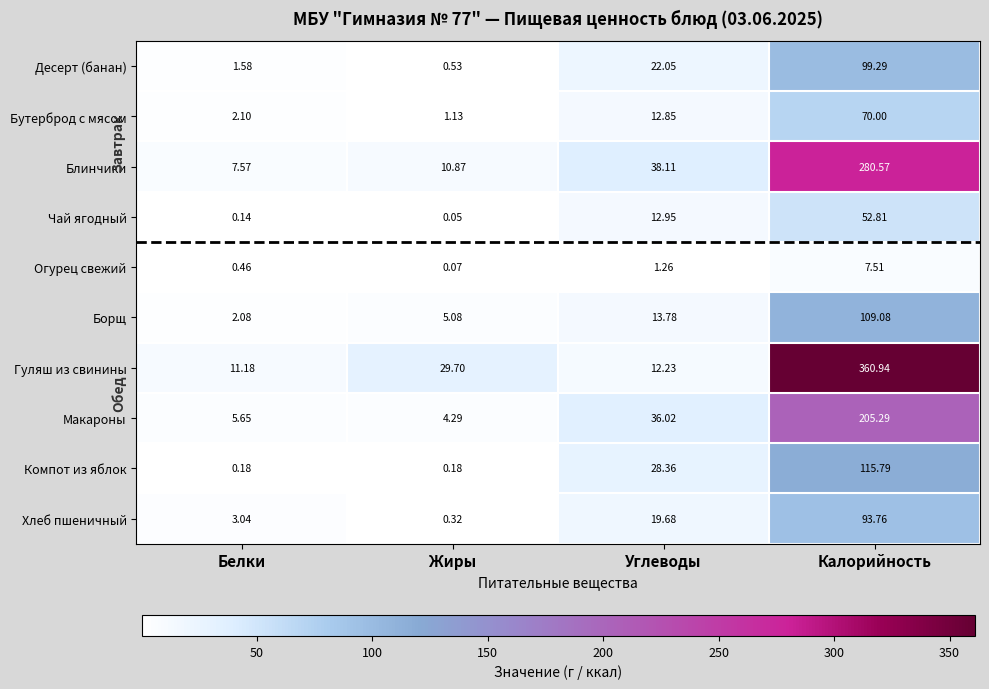

At Жиры, list the series in order from largest to smallest.

Гуляш из свинины, Блинчики, Борщ, Макароны, Бутерброд с мясом, Десерт (банан), Хлеб пшеничный, Компот из яблок, Огурец свежий, Чай ягодный